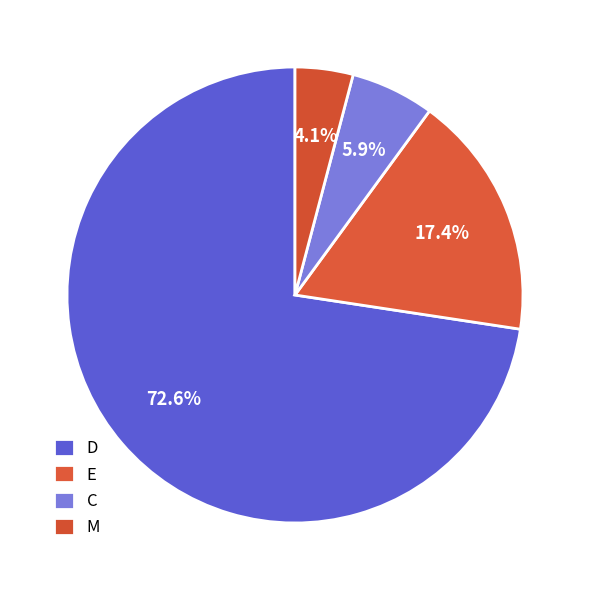

Rank the categories by value from lowest to highest.

M, C, E, D